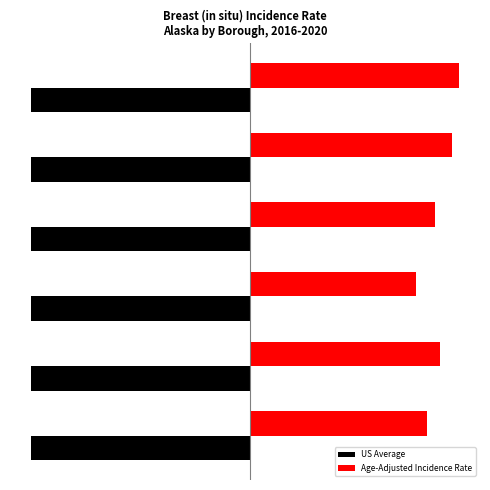

What is the greatest value displayed?

27.3